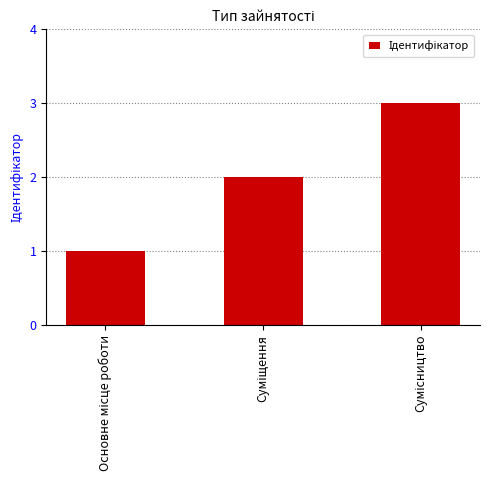

What is the sum of all values?

6